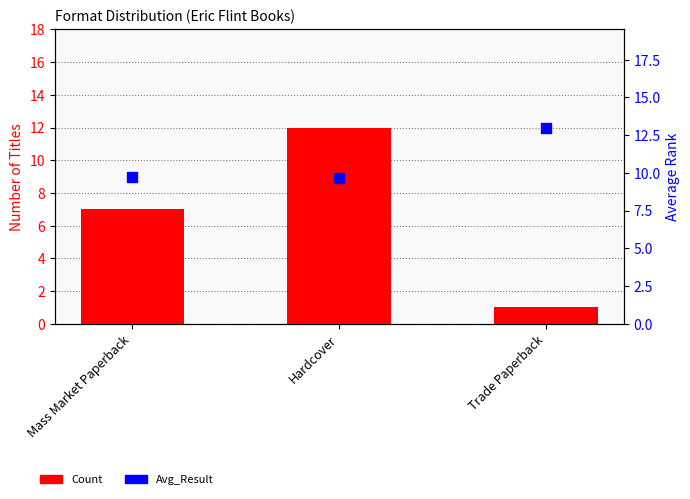

Which series contains the highest Y value?

Avg_Result